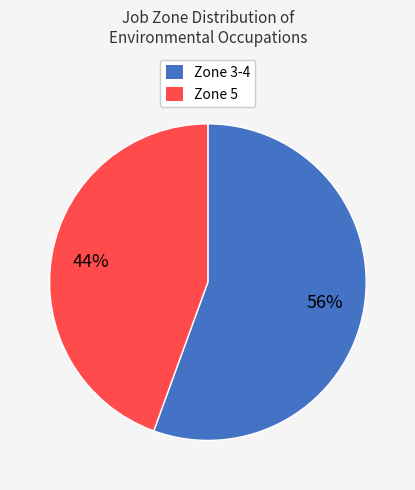

Does any single category account for the majority?

Yes